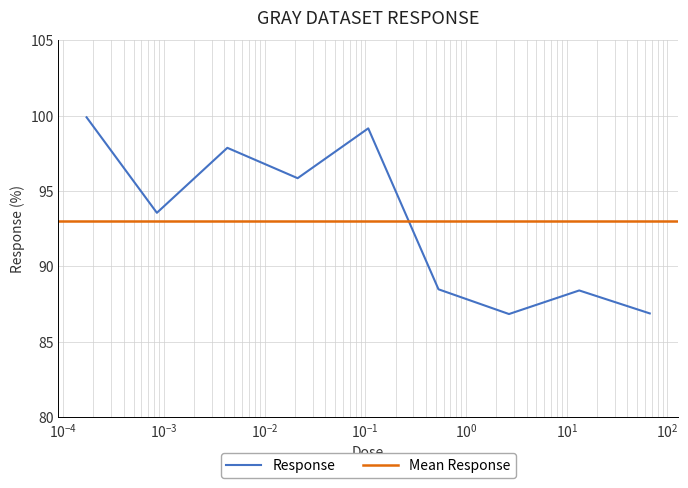

Reading right to left, list all the values displayed in this chart.

86.9	88.4	86.8	88.5	99.1	95.8	97.9	93.5	99.9